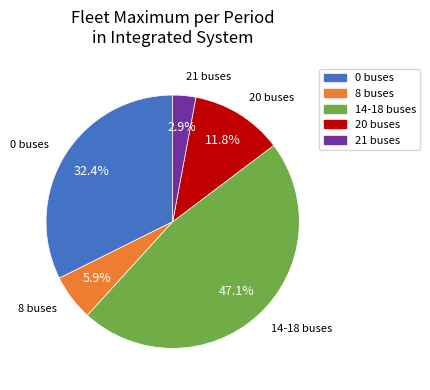

Does any single category account for the majority?

No